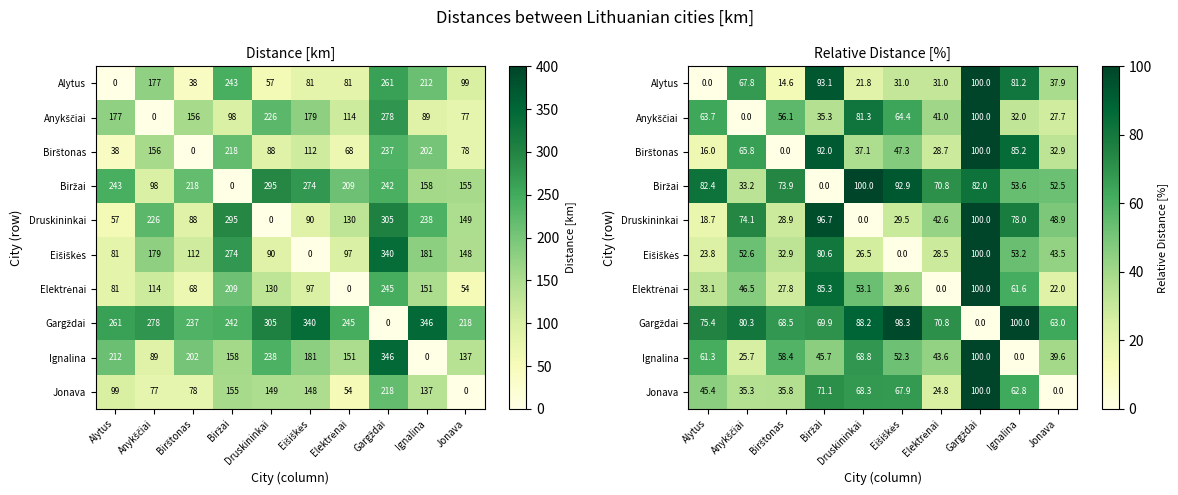

How many data points in Eišiškės are above 43?

5